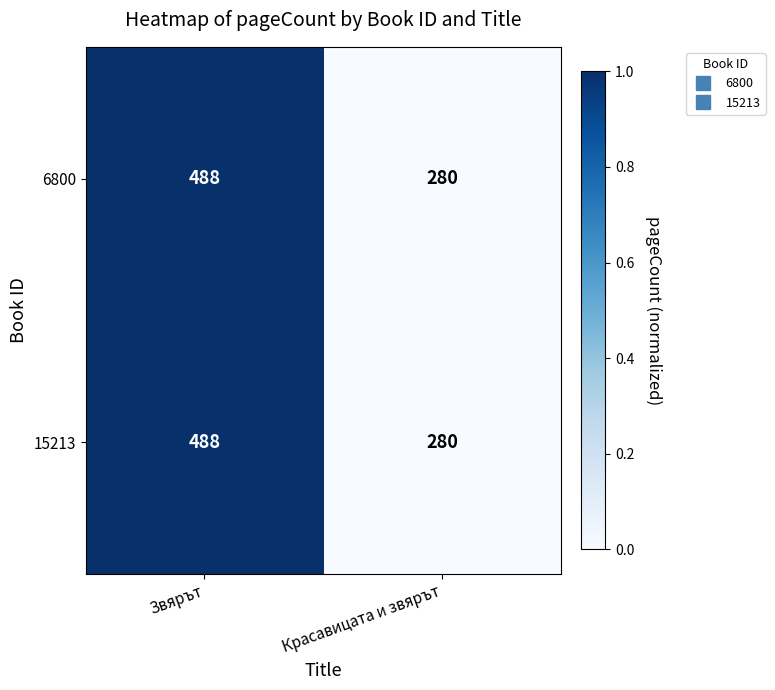

How many categories are shown in the chart?

2